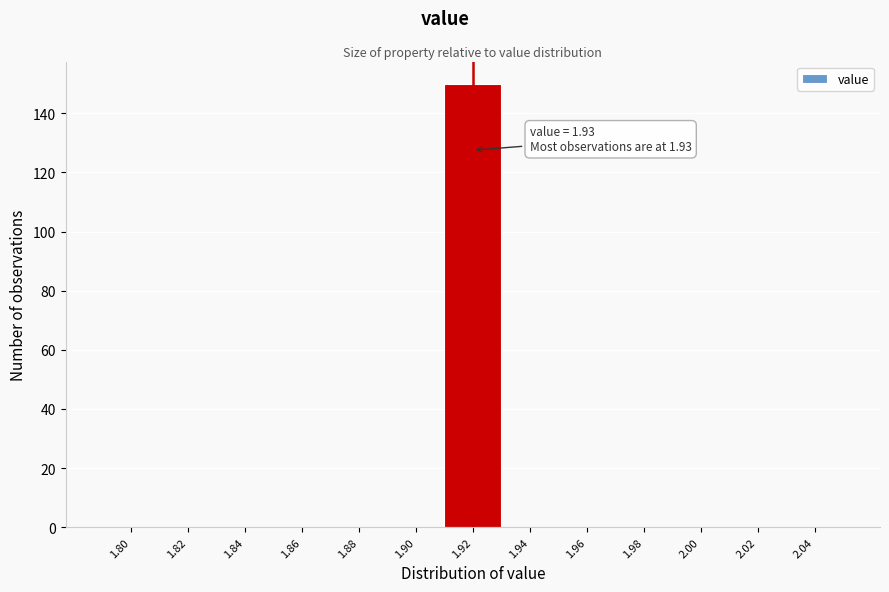

Reading right to left, extract all data points from this chart.

2.04=0	2.02=0	2.00=0	1.98=0	1.96=0	1.94=0	1.92=150	1.90=0	1.88=0	1.86=0	1.84=0	1.82=0	1.80=0